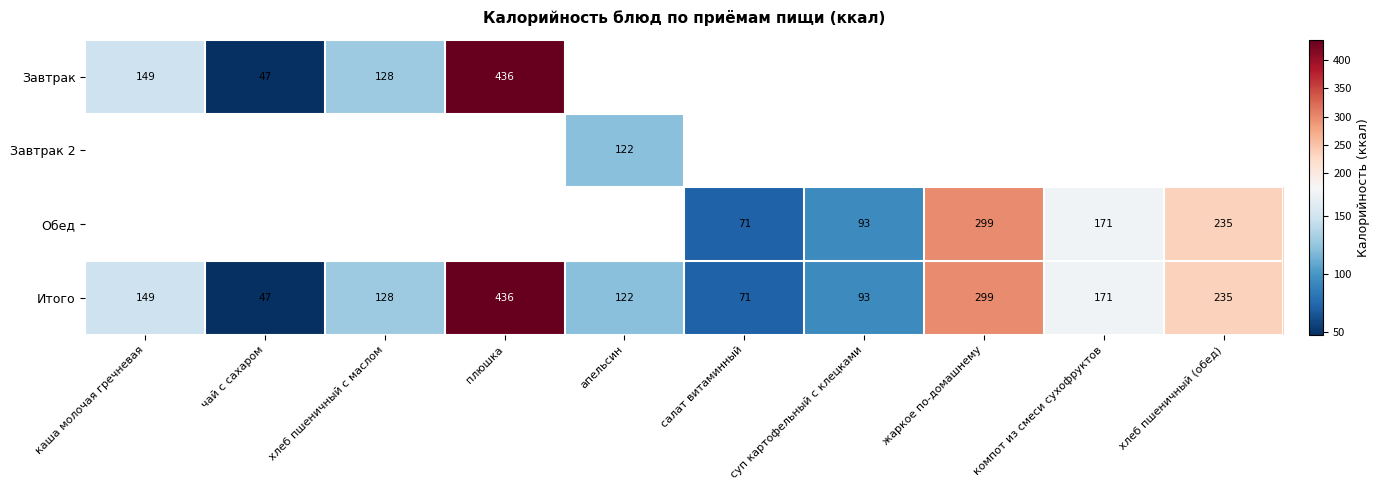

What is the smallest value displayed?

47.0